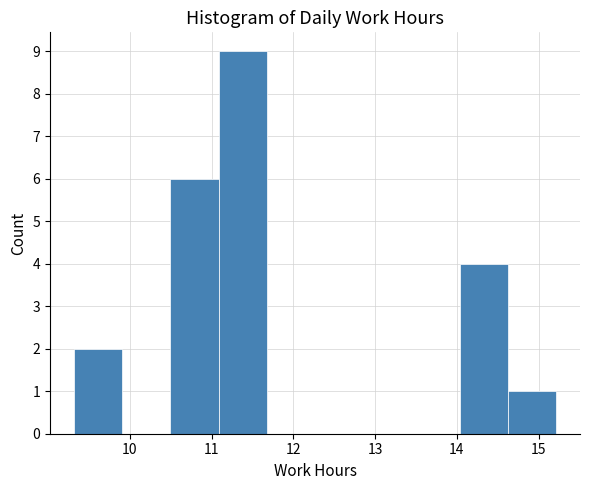

Reading left to right, list every bar in this chart as the range it spans on the x-axis followed by its height. Neither the bar edges nor the heights are printed on the chart, so give them approximately, as read against the axes.

9.3 to 9.9: 2
9.9 to 10.5: 0
10.5 to 11.1: 6
11.1 to 11.7: 9
11.7 to 12.3: 0
12.3 to 12.9: 0
12.9 to 13.4: 0
13.4 to 14.0: 0
14.0 to 14.6: 4
14.6 to 15.2: 1